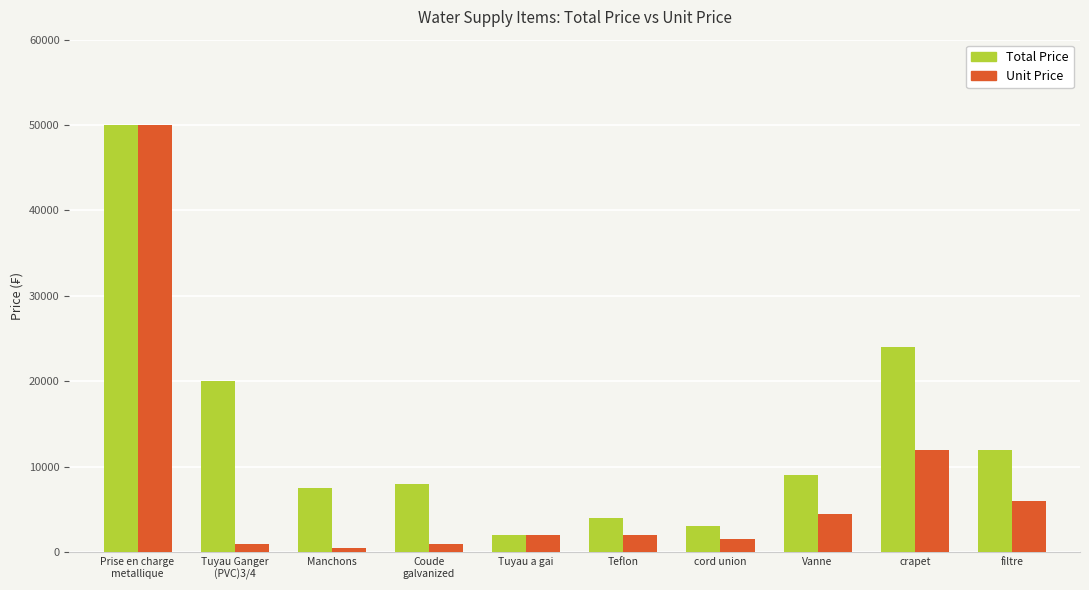

Is the value of Total Price at crapet greater than the value of Unit Price at Tuyau Ganger
(PVC)3/4?

Yes